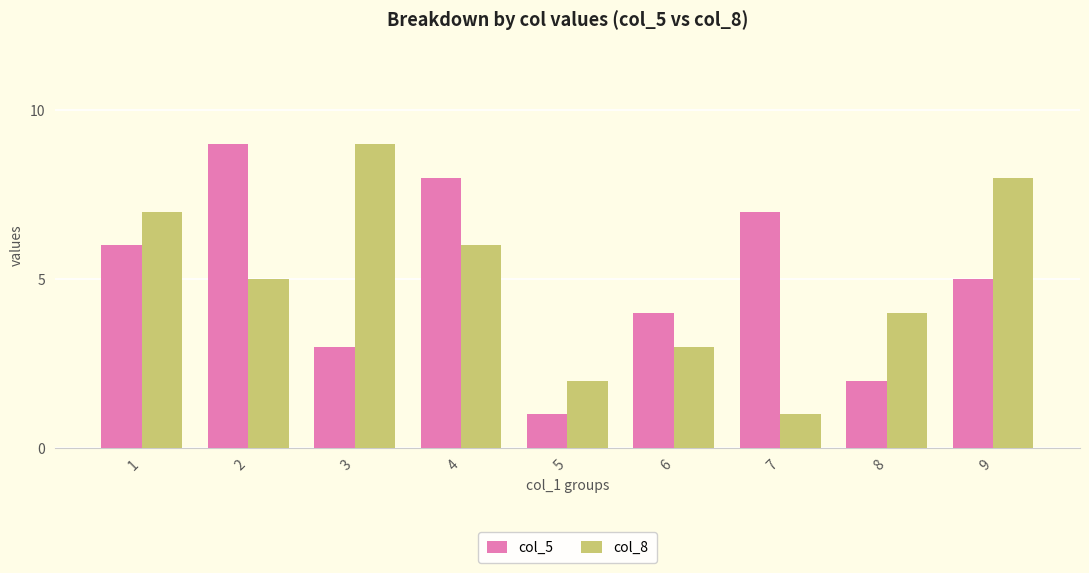

Which series changed the most between 1 and 7?

col_8